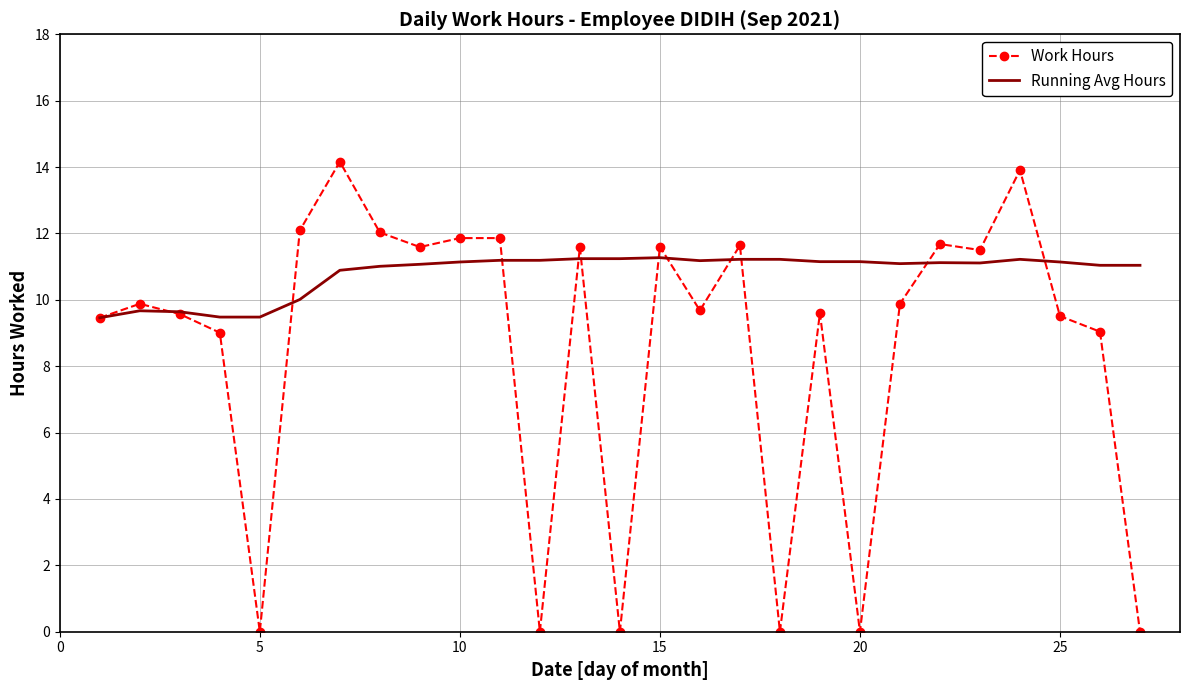

Rank the series by their average value, from lowest to highest.

Work Hours, Running Avg Hours